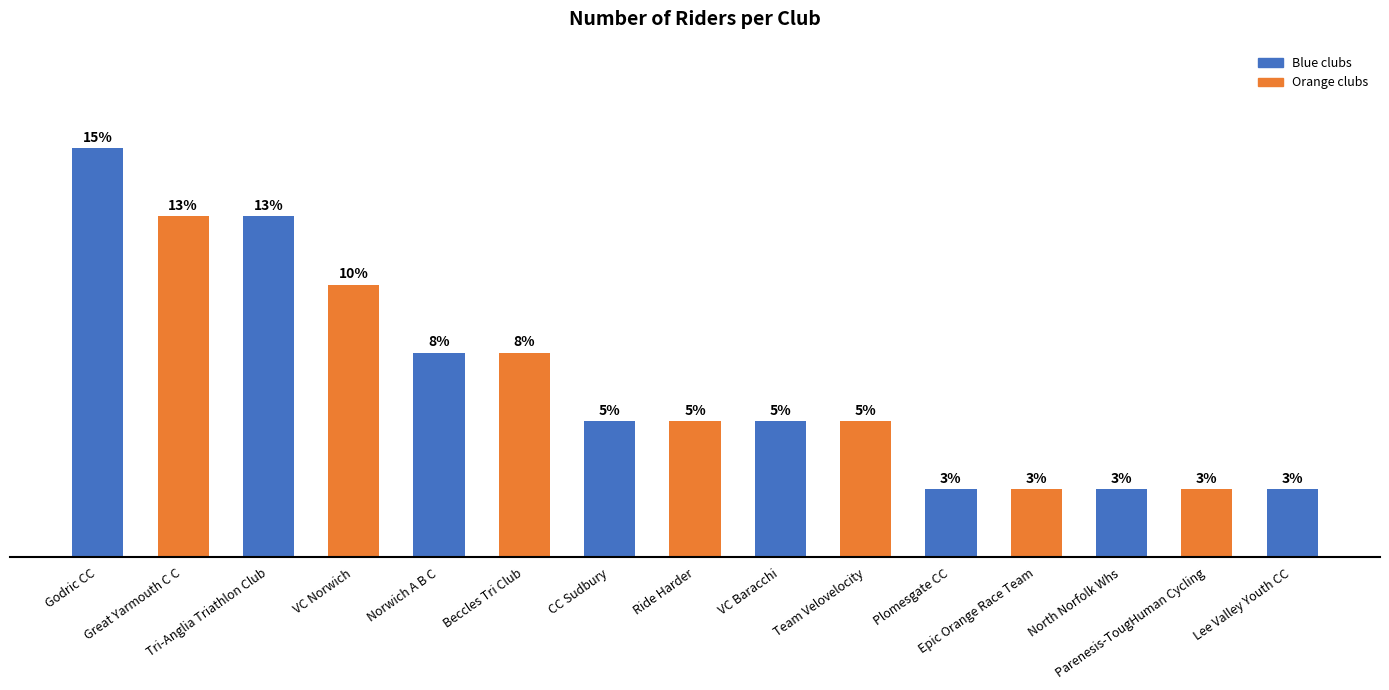

List the labels in order of value, smallest first.

Plomesgate CC, Epic Orange Race Team, North Norfolk Whs, Parenesis-TougHuman Cycling, Lee Valley Youth CC, CC Sudbury, Ride Harder, VC Baracchi, Team Velovelocity, Norwich A B C, Beccles Tri Club, VC Norwich, Great Yarmouth C C, Tri-Anglia Triathlon Club, Godric CC